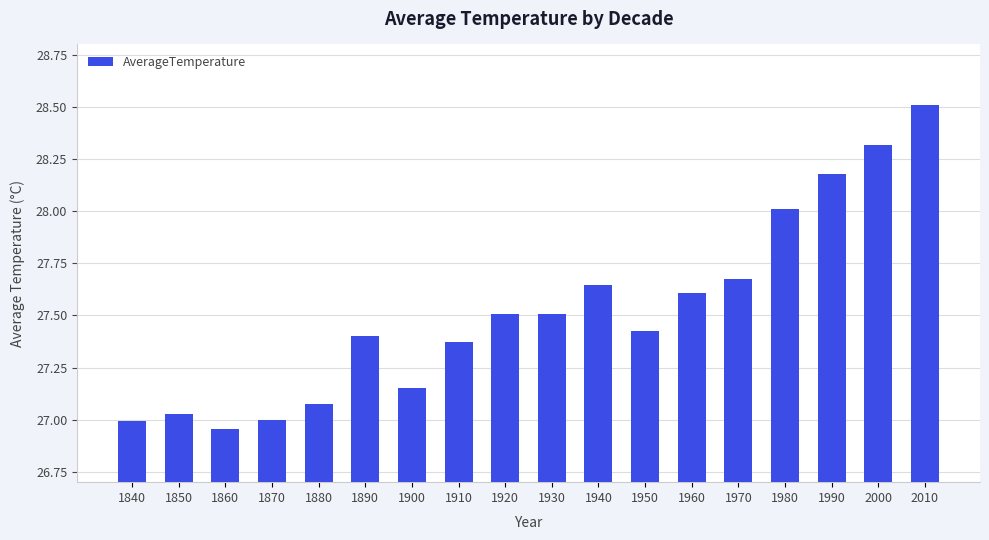

Which has a higher value, 1900 or 1920?

1920